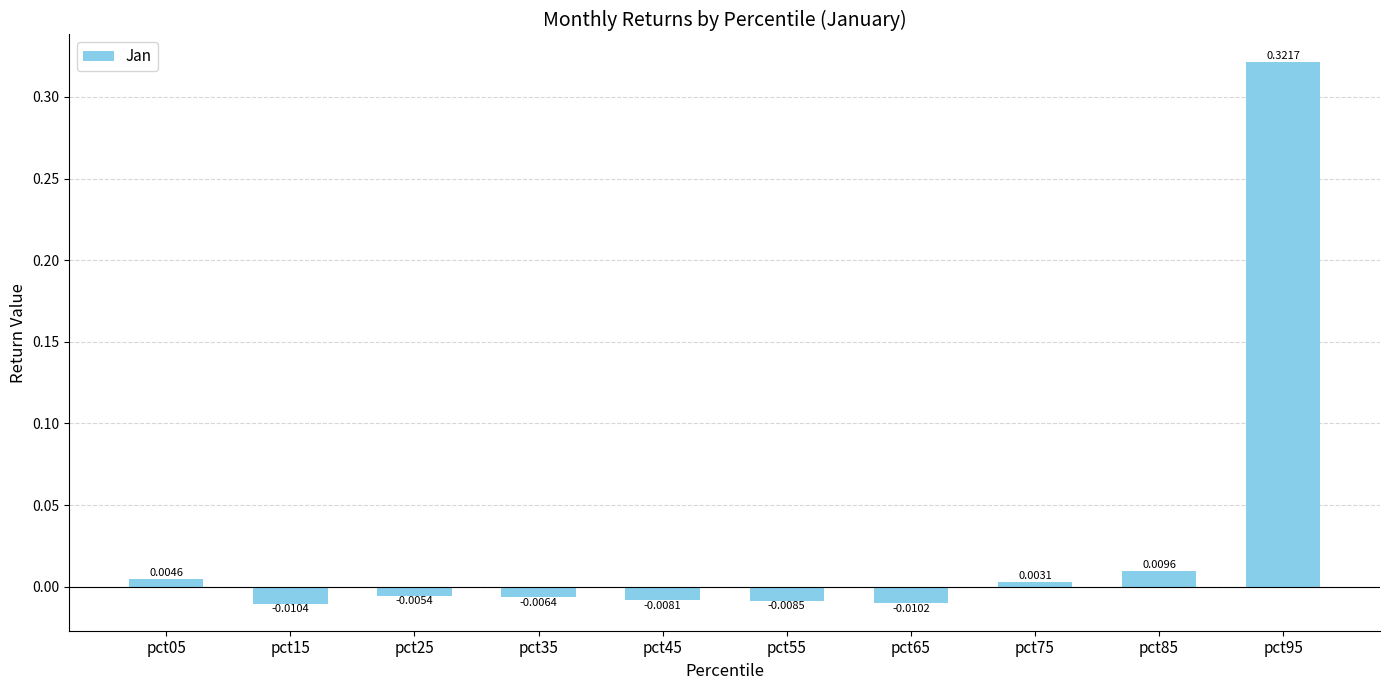

At which label does the data first exceed 0?

pct05